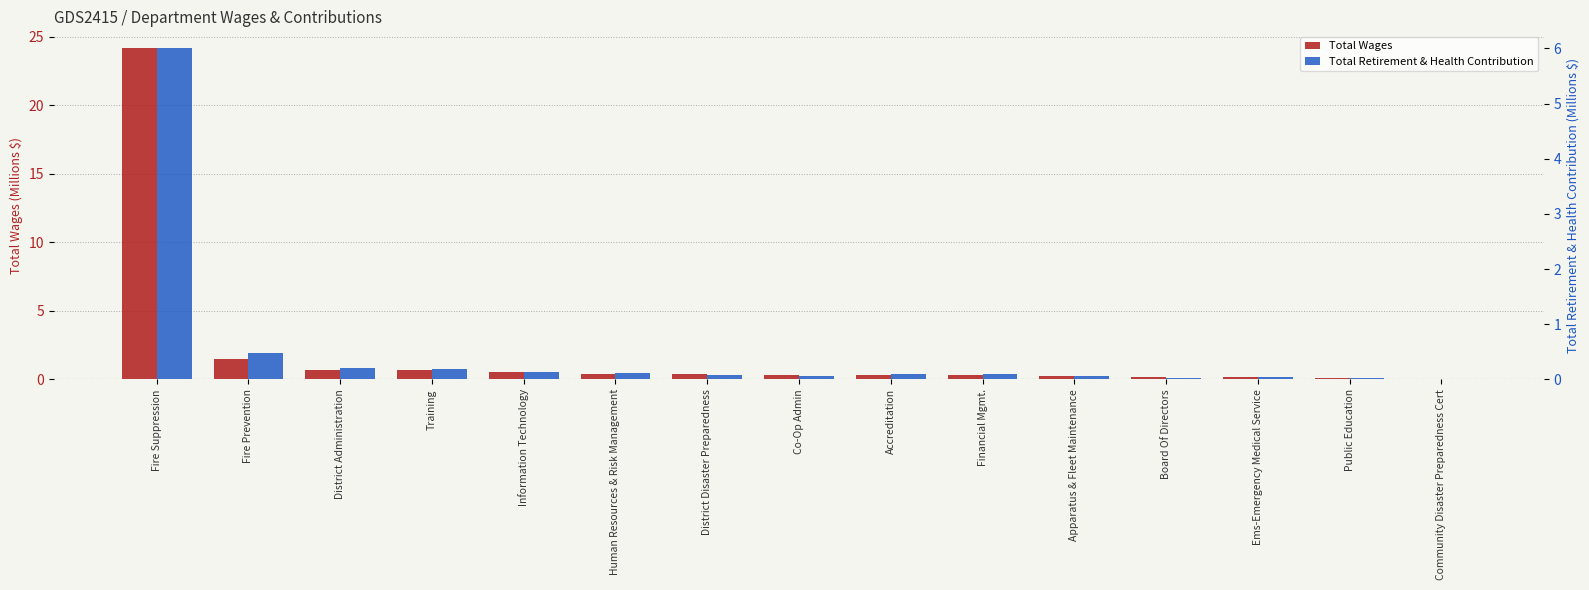

Is it true that Total Wages equals 33.6 at Fire Suppression?

False